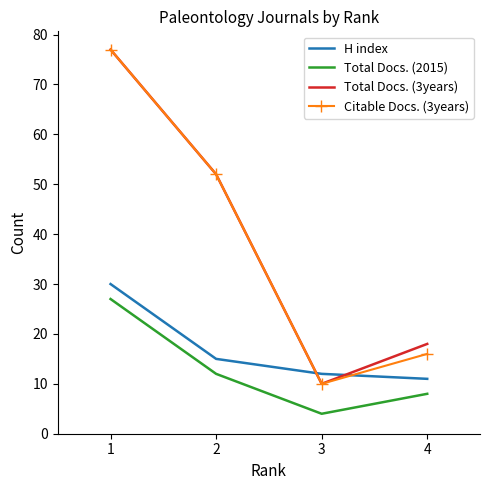

Reading left to right, list all the values displayed in this chart.

H index: 1=30	2=15	3=12	4=11
Total Docs. (2015): 1=27	2=12	3=4	4=8
Total Docs. (3years): 1=77	2=52	3=10	4=18
Citable Docs. (3years): 1=77	2=52	3=10	4=16